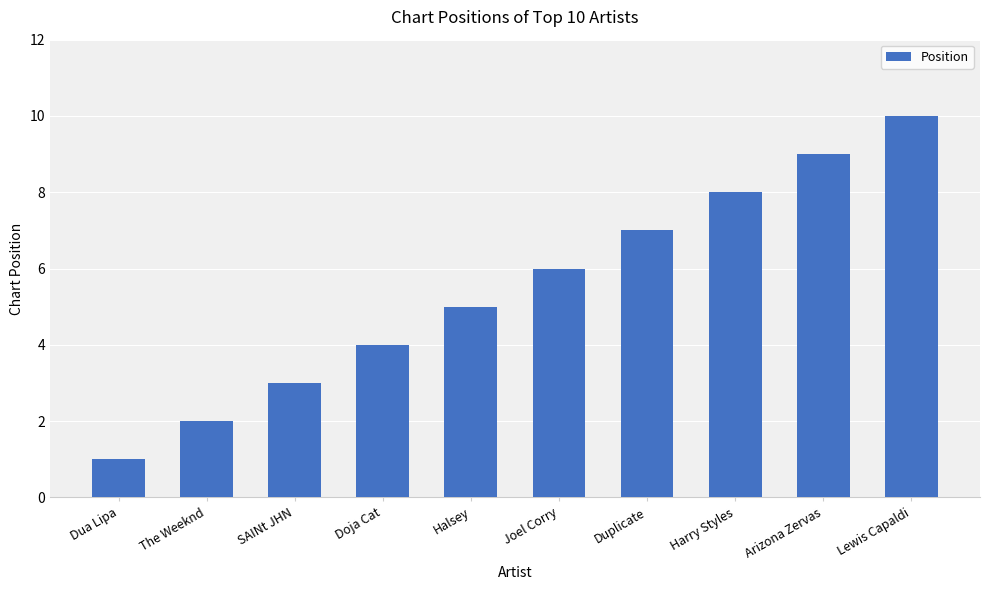

What is the approximate value at Lewis Capaldi?

10